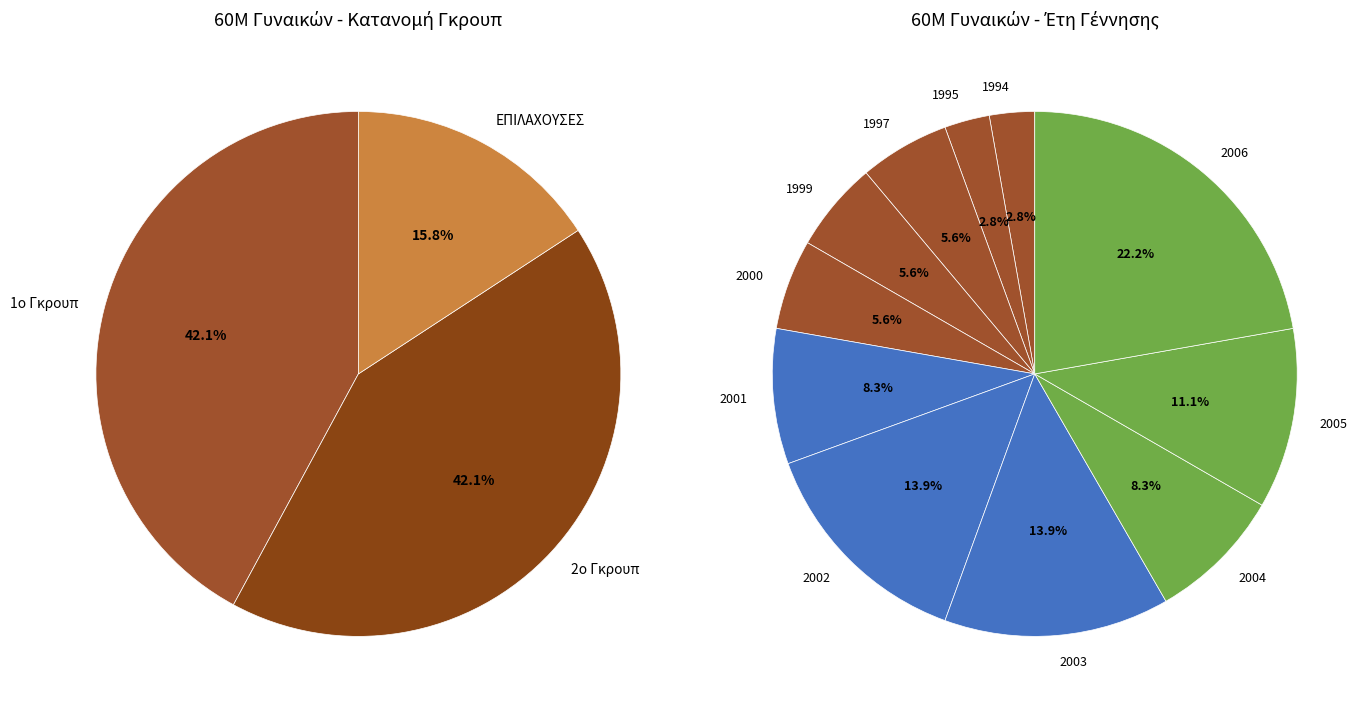

Approximately how many times larger is the value at ΕΠΙΛΑΧΟΥΣΕΣ compared to 2ο Γκρουπ?

0.4